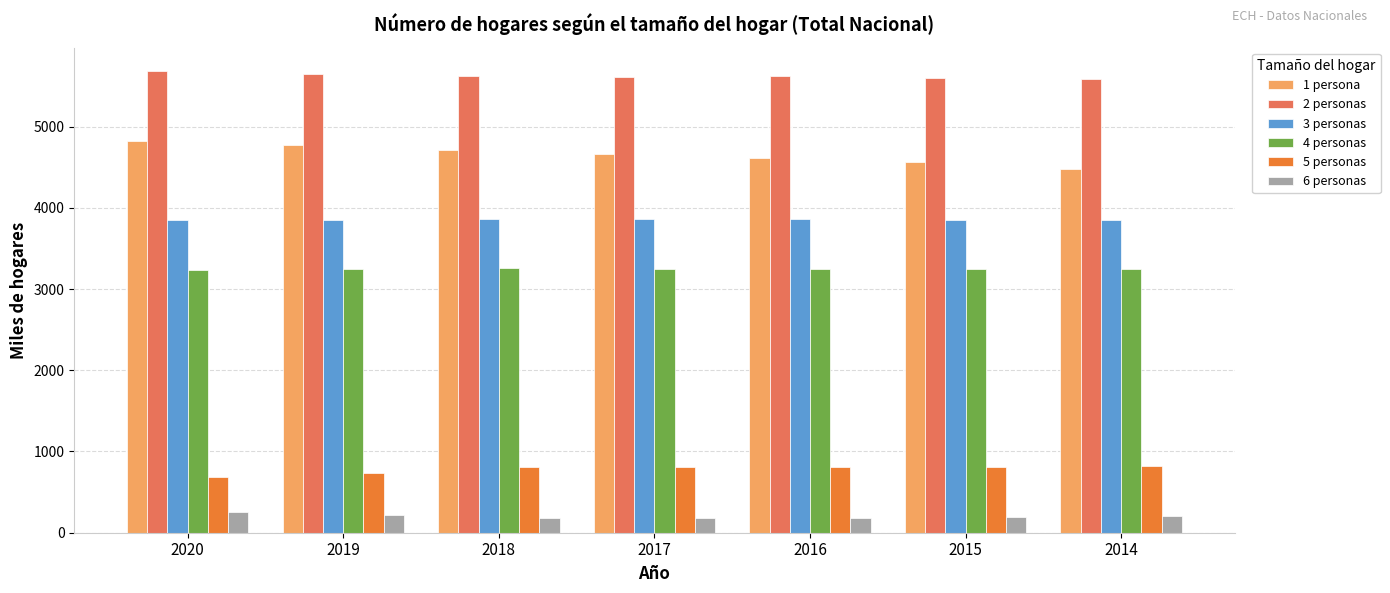

True or false: 6 personas has a value of 181.0 at 2018.

True